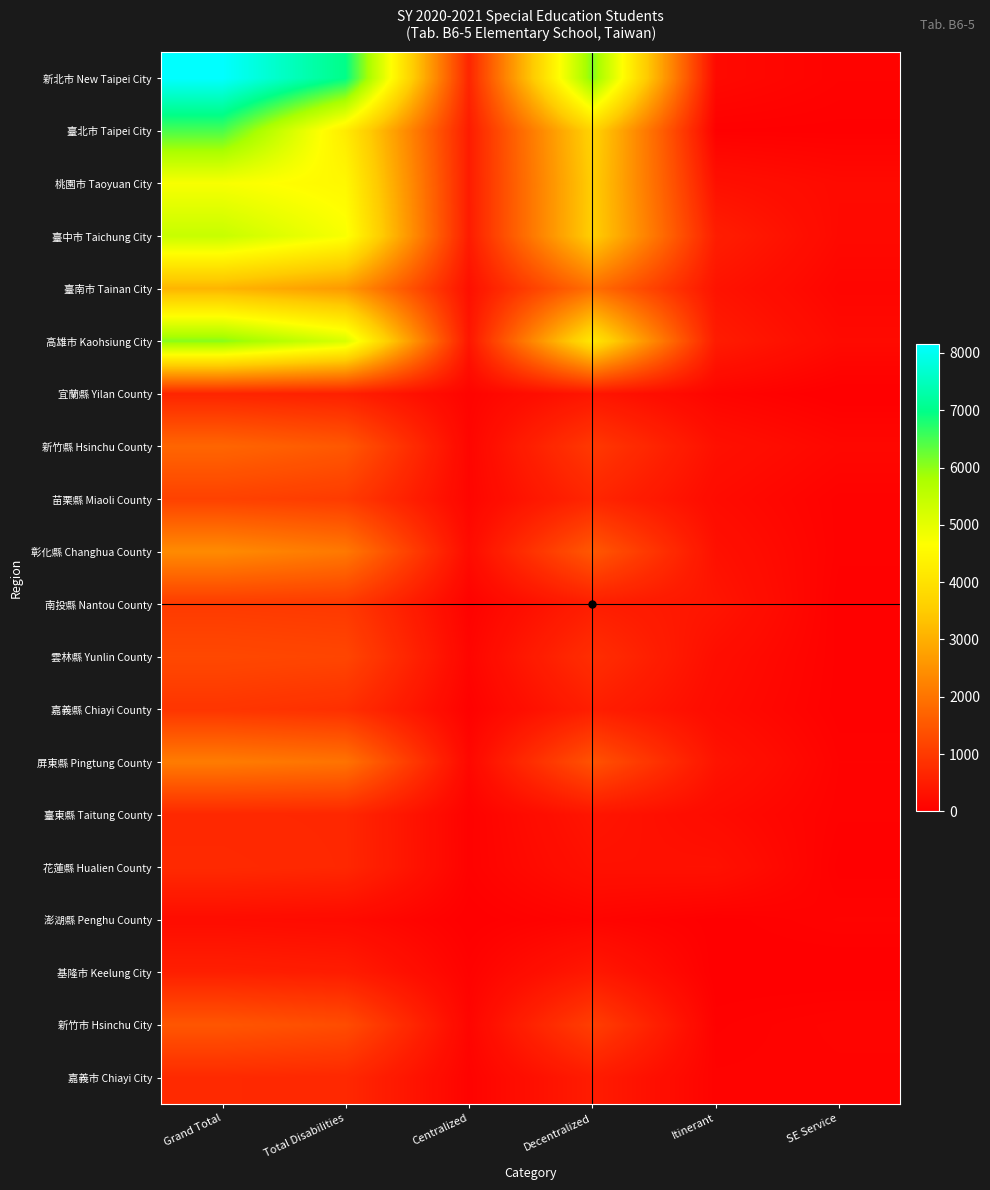

Count the number of data series in this chart.

20